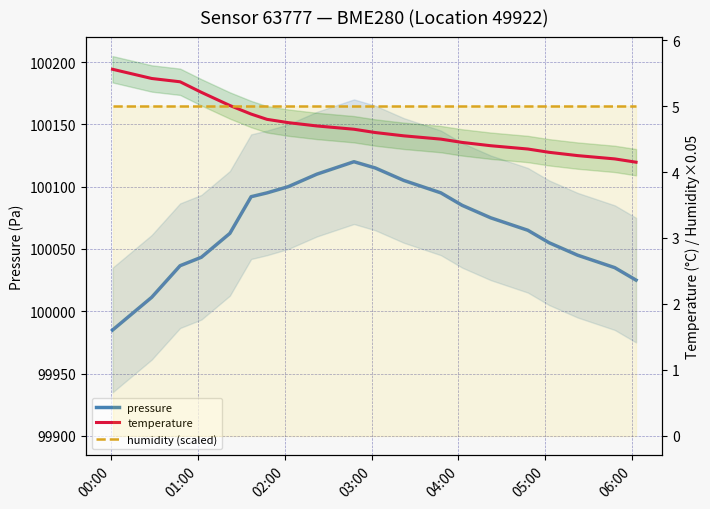

The humidity (scaled) series shows 3.3 at 8. True or false?

False